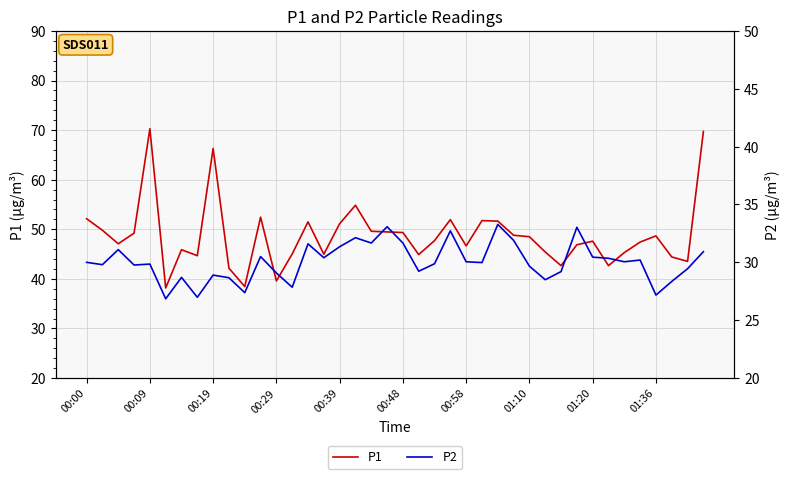

Is it true that P1 equals 14.6 at 00:29?

False